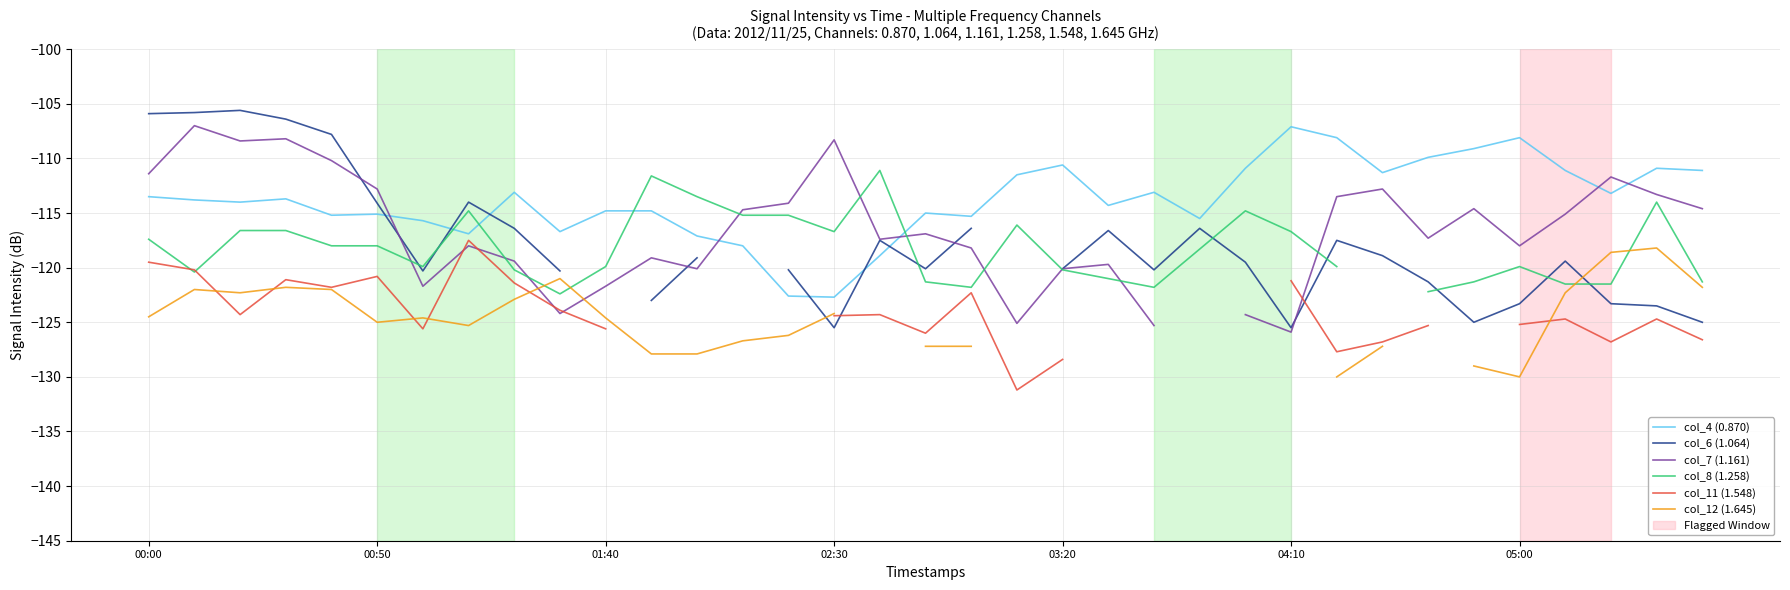

Which category has the lowest value in the col_8 (1.258) series?

9